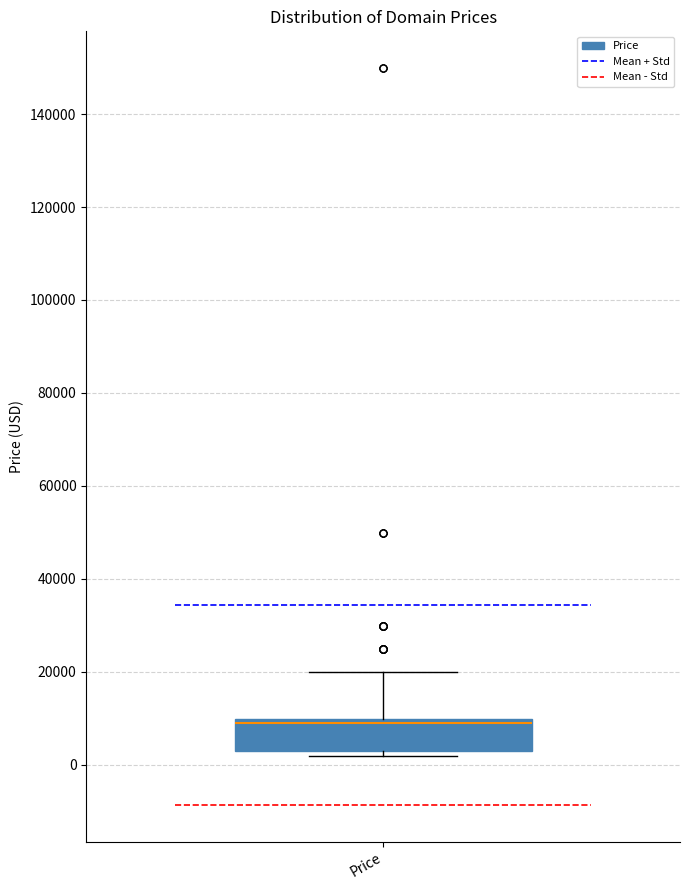

Where does the upper whisker of the box for Price end on the y-axis? The values are not printed on the chart, so give them approximately, as read against the axis.

20000